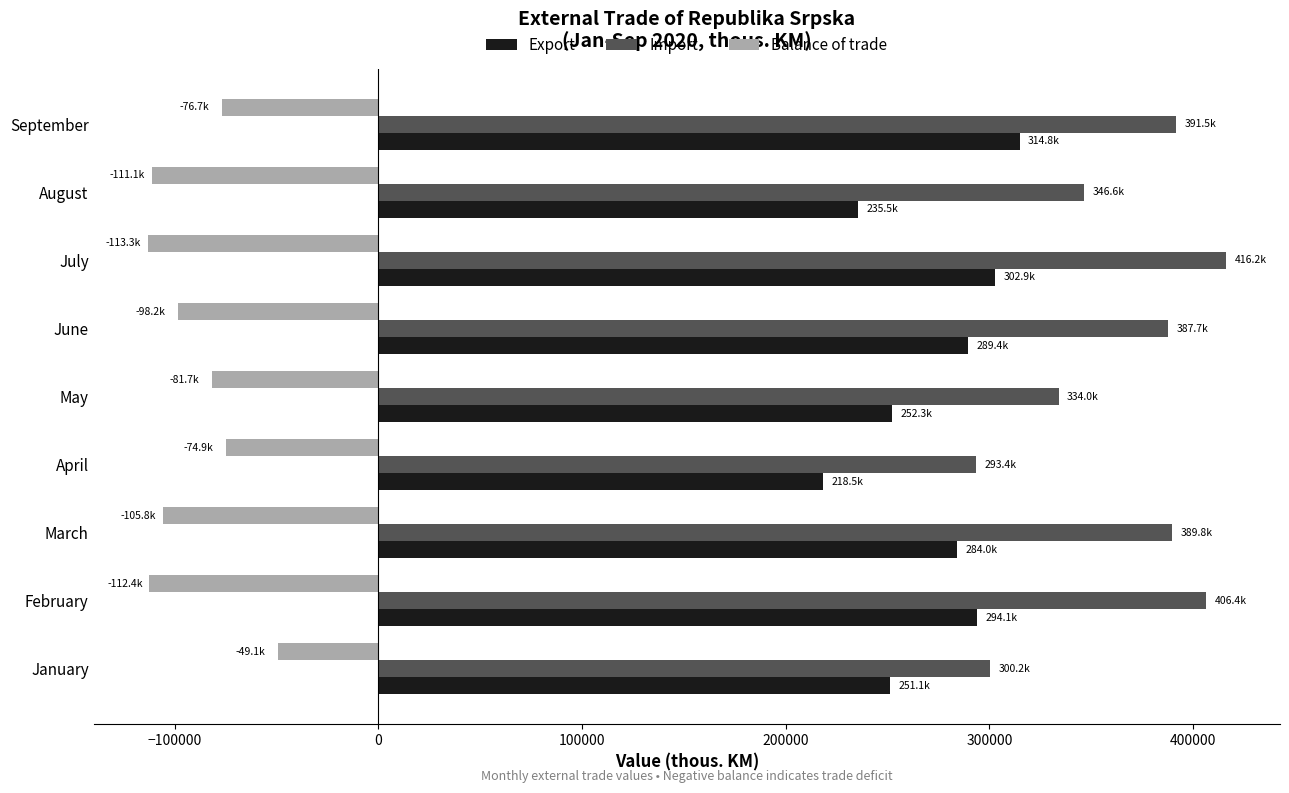

List the series in order of their peak value, lowest first.

Balance of trade, Export, Import